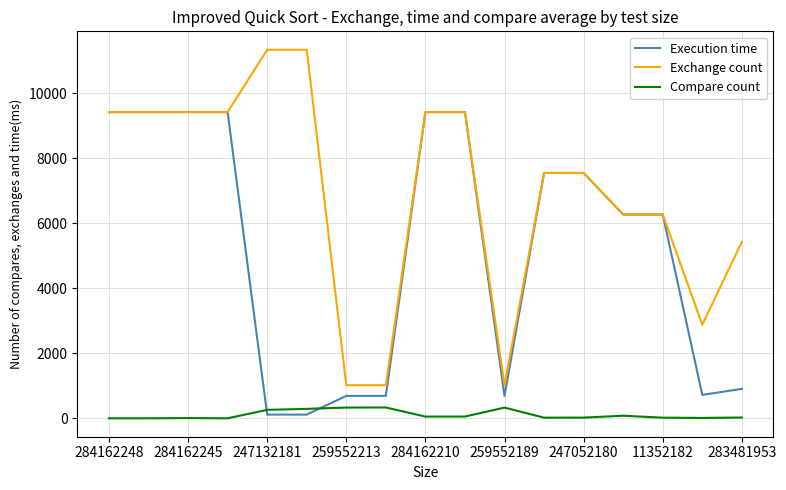

Rank the series by their average value, from lowest to highest.

Compare count, Execution time, Exchange count